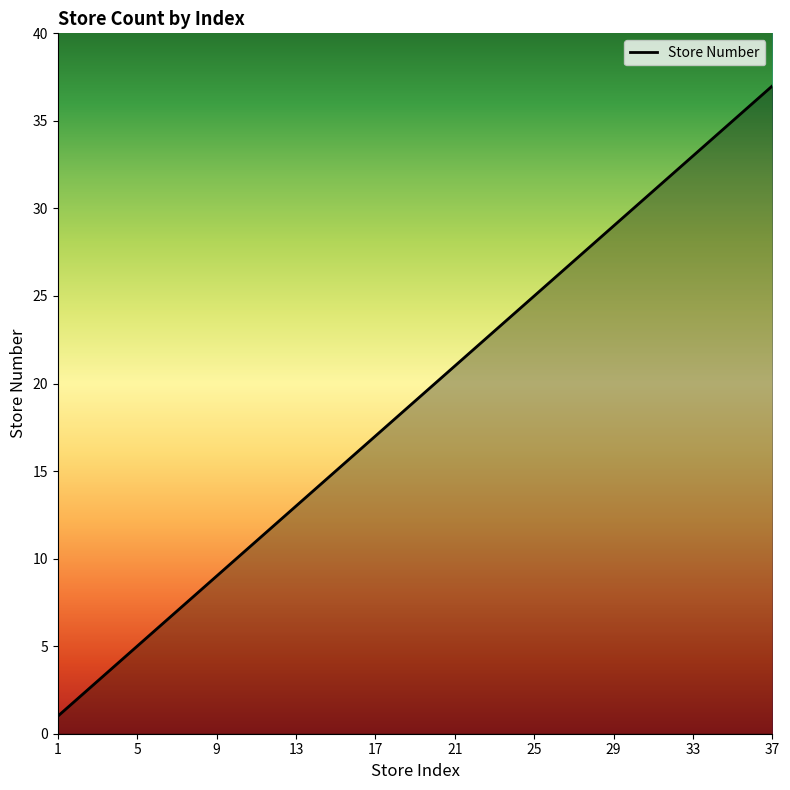

What is the greatest value displayed?

37